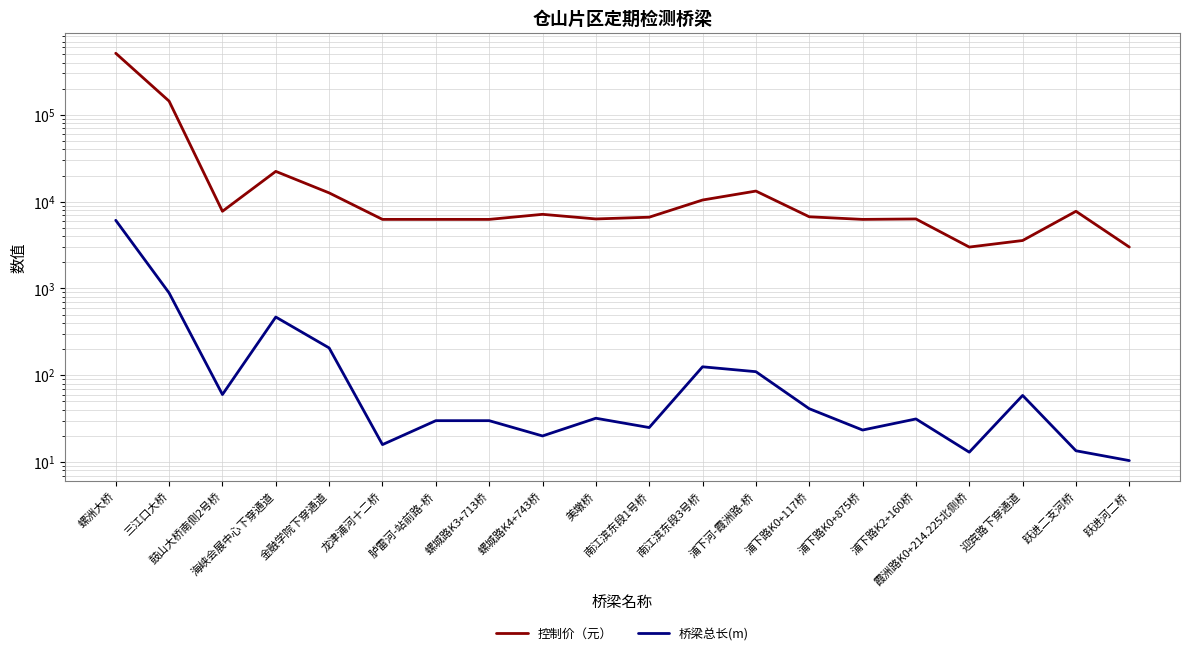

How many series are shown in this chart?

2